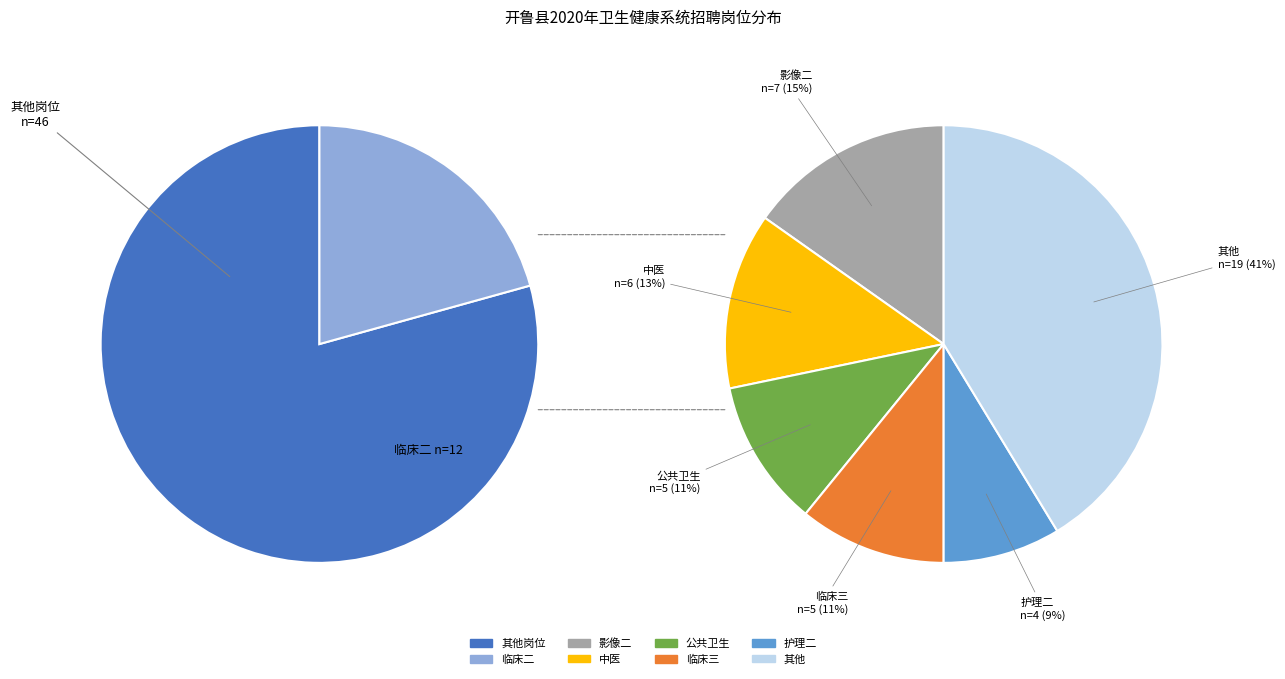

Does any single category account for the majority?

No